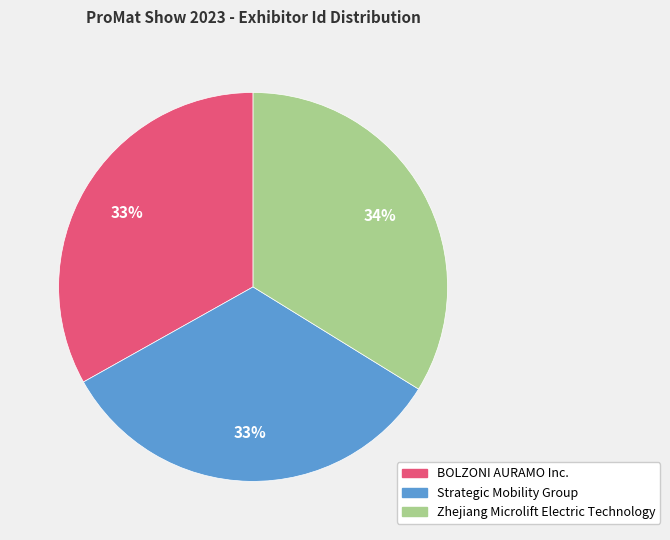

Is BOLZONI AURAMO Inc. the majority of the pie?

No